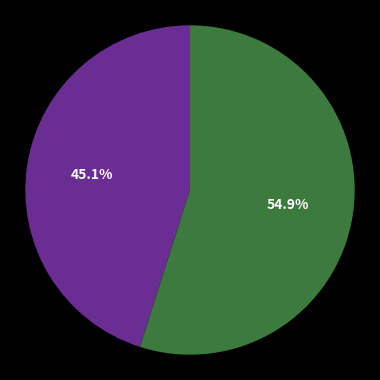

Is there any slice that represents more than half of the pie?

Yes